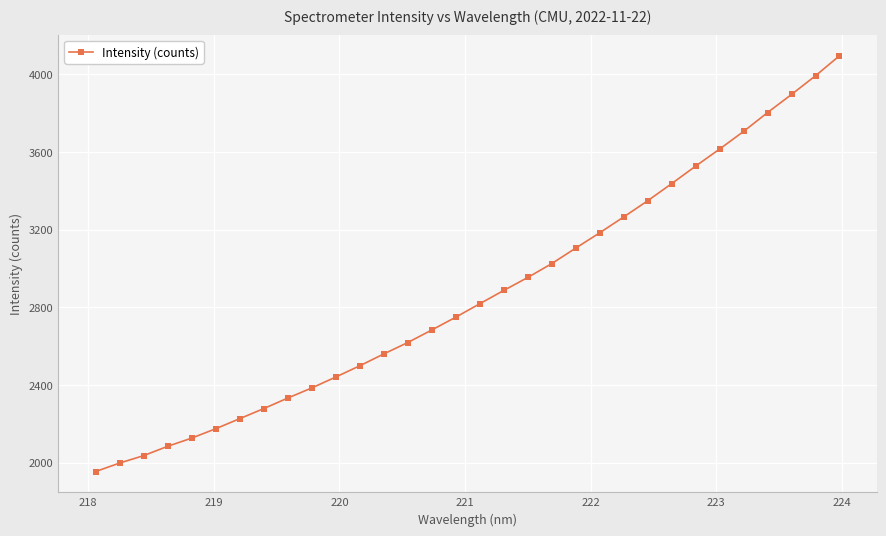

What is the sum of all values?

91811.6